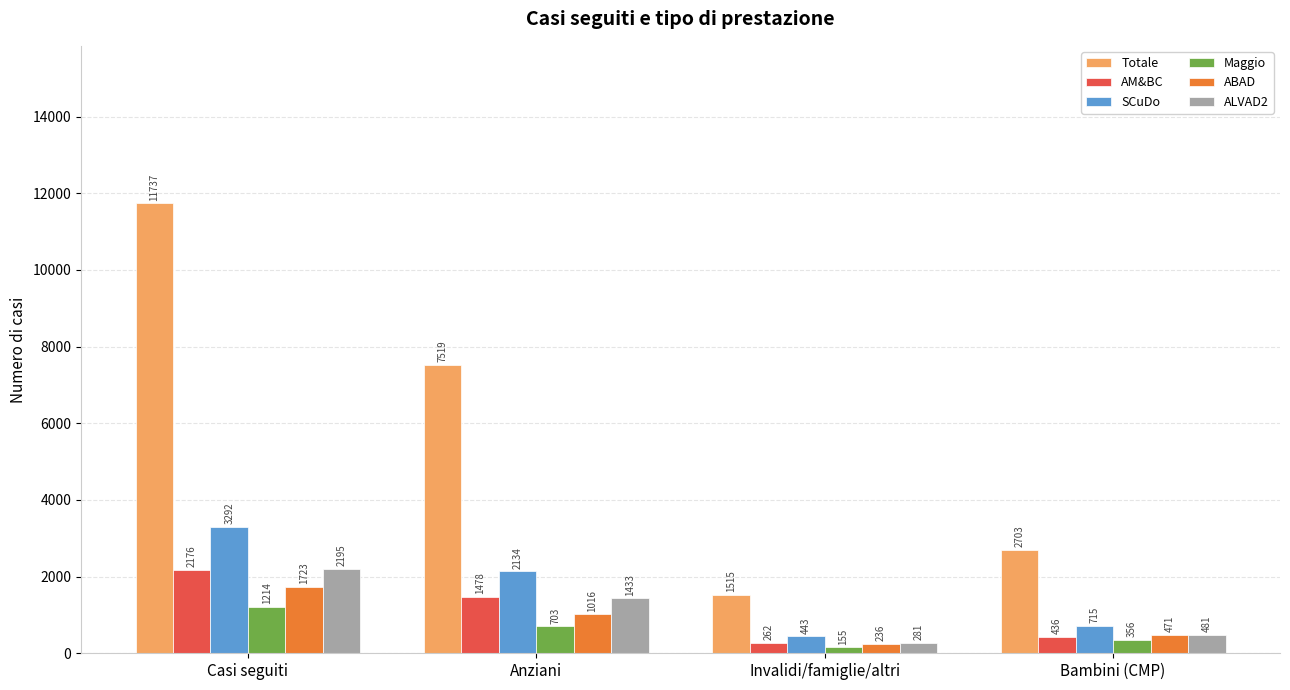

What is the difference between the highest and lowest values at Casi seguiti?

10523